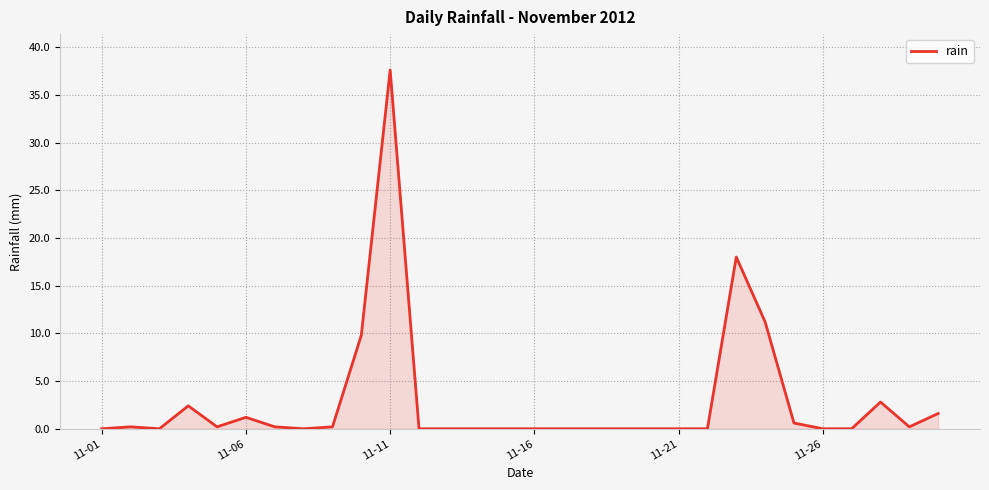

What is the difference between the maximum and minimum values?

37.6